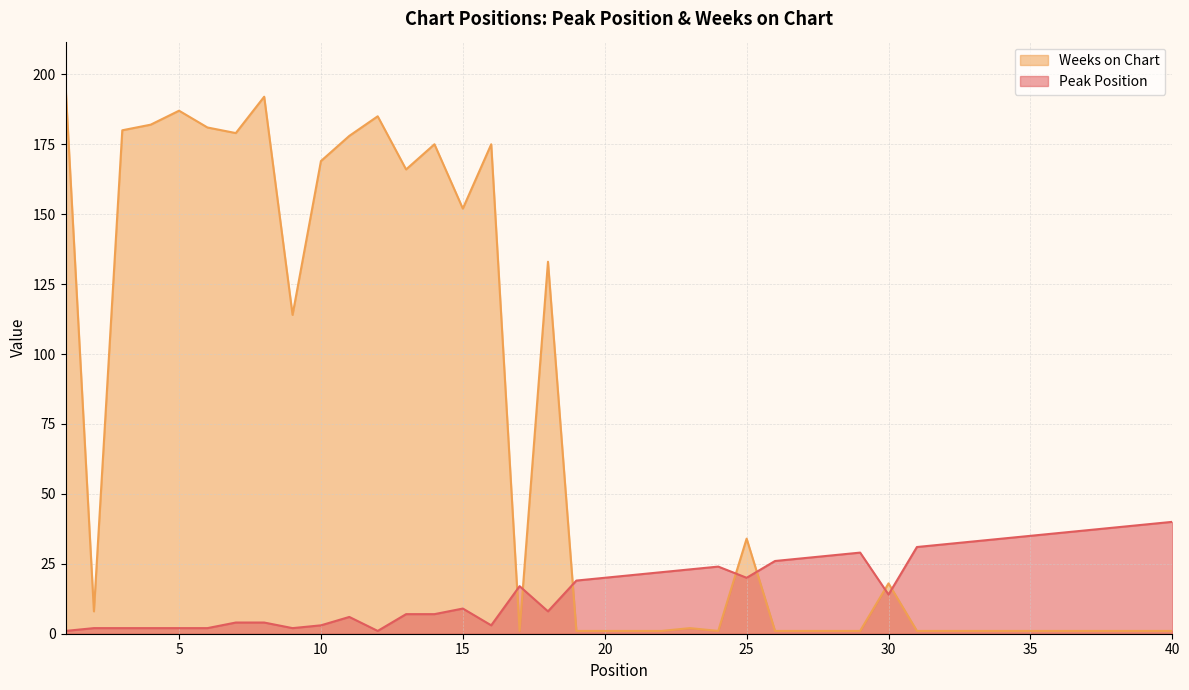

Which has a higher value, 5 or 15?

15